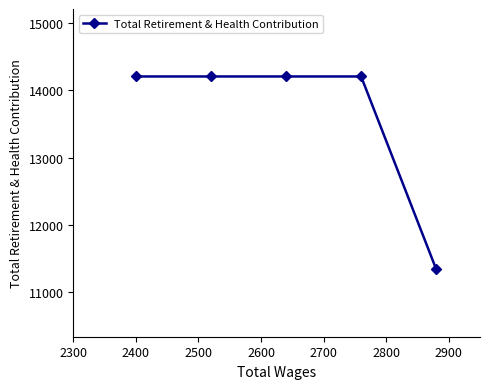

Reading left to right, transcribe all the data shown in this chart.

14201	14201	14201	14201	11344